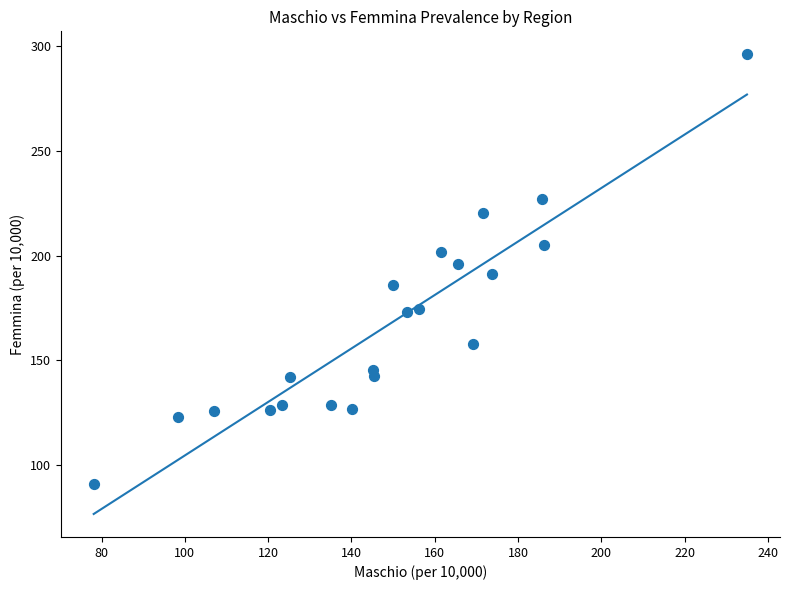

What is the range of Y values (max minus min)?

205.1